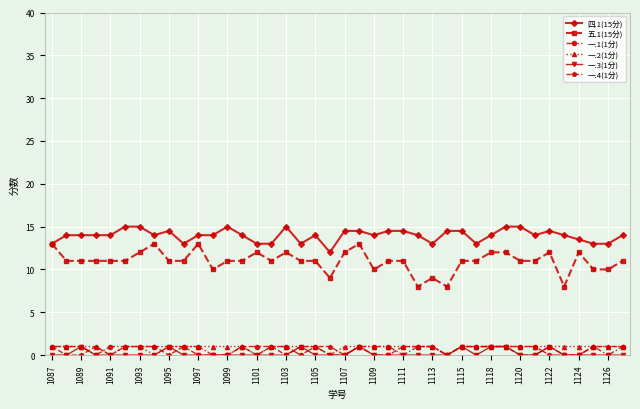

Reading left to right, transcribe all the data shown in this chart.

四.1(15分): 13.0	14.0	14.0	14.0	14.0	15.0	15.0	14.0	14.5	13.0	14.0	14.0	15.0	14.0	13.0	13.0	15.0	13.0	14.0	12.0	14.5	14.5	14.0	14.5	14.5	14.0	13.0	14.5	14.5	13.0	14.0	15.0	15.0	14.0	14.5	14.0	13.5	13.0	13.0	14.0
五.1(15分): 13.0	11.0	11.0	11.0	11.0	11.0	12.0	13.0	11.0	11.0	13.0	10.0	11.0	11.0	12.0	11.0	12.0	11.0	11.0	9.0	12.0	13.0	10.0	11.0	11.0	8.0	9.0	8.0	11.0	11.0	12.0	12.0	11.0	11.0	12.0	8.0	12.0	10.0	10.0	11.0
一.1(1分): 1.0	1.0	1.0	0.0	1.0	1.0	1.0	1.0	1.0	1.0	1.0	0.0	0.0	1.0	1.0	1.0	1.0	0.0	1.0	0.0	0.0	1.0	1.0	1.0	0.0	1.0	1.0	0.0	1.0	1.0	1.0	1.0	1.0	1.0	0.0	0.0	0.0	1.0	0.0	1.0
一.2(1分): 1.0	1.0	1.0	1.0	0.0	1.0	1.0	0.0	1.0	1.0	1.0	1.0	1.0	1.0	0.0	1.0	1.0	1.0	1.0	0.0	1.0	1.0	1.0	1.0	1.0	1.0	1.0	0.0	1.0	1.0	1.0	1.0	1.0	1.0	1.0	1.0	1.0	1.0	1.0	1.0
一.3(1分): 0.0	0.0	1.0	0.0	0.0	0.0	0.0	0.0	1.0	0.0	0.0	0.0	0.0	0.0	0.0	0.0	0.0	1.0	0.0	0.0	0.0	1.0	0.0	0.0	0.0	0.0	0.0	0.0	1.0	0.0	1.0	1.0	0.0	0.0	1.0	0.0	0.0	0.0	0.0	0.0
一.4(1分): 1.0	0.0	0.0	1.0	0.0	1.0	1.0	1.0	0.0	1.0	0.0	0.0	0.0	1.0	0.0	1.0	0.0	1.0	1.0	1.0	0.0	1.0	0.0	0.0	1.0	1.0	1.0	0.0	1.0	1.0	1.0	1.0	0.0	0.0	1.0	0.0	0.0	1.0	1.0	1.0